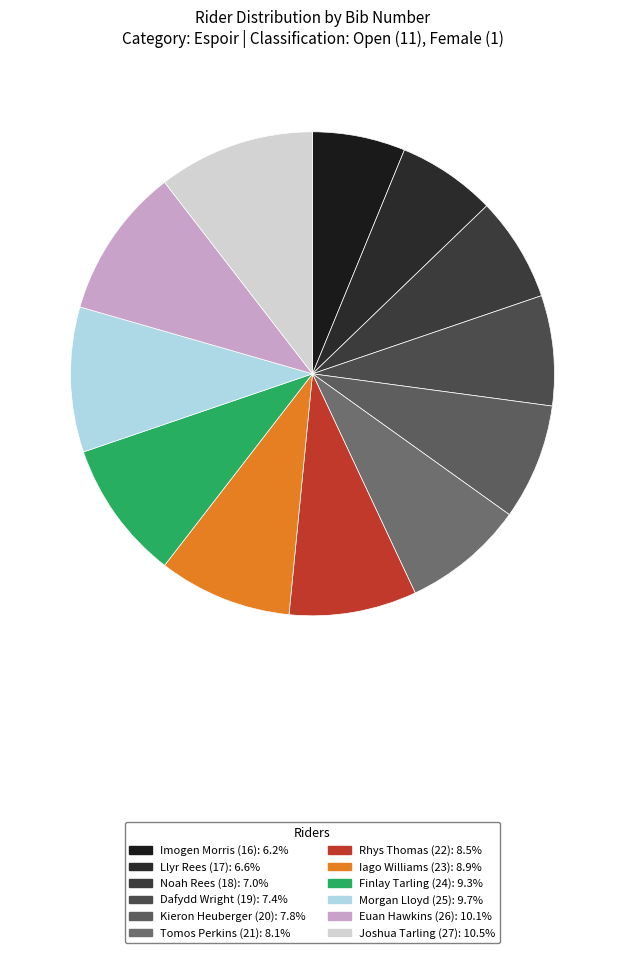

How many slices are in this pie chart?

12